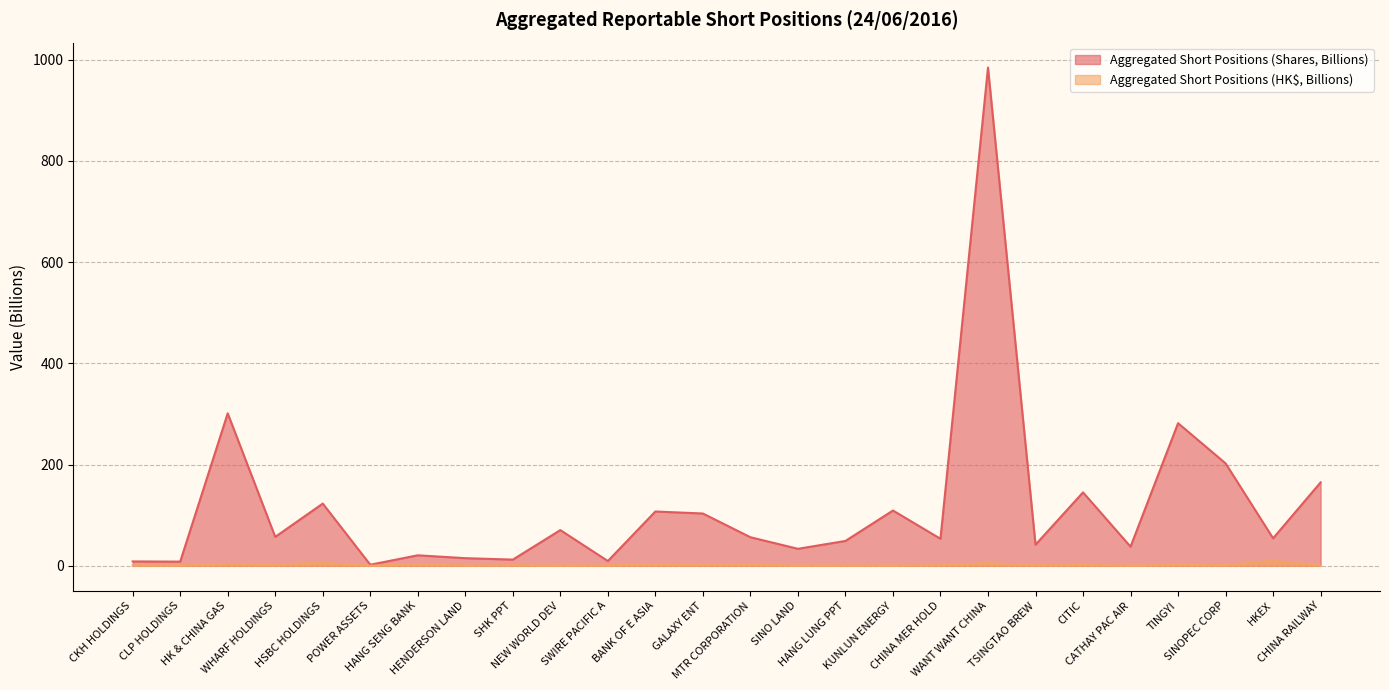

At which category does the chart reach its peak across all series?

WANT WANT CHINA